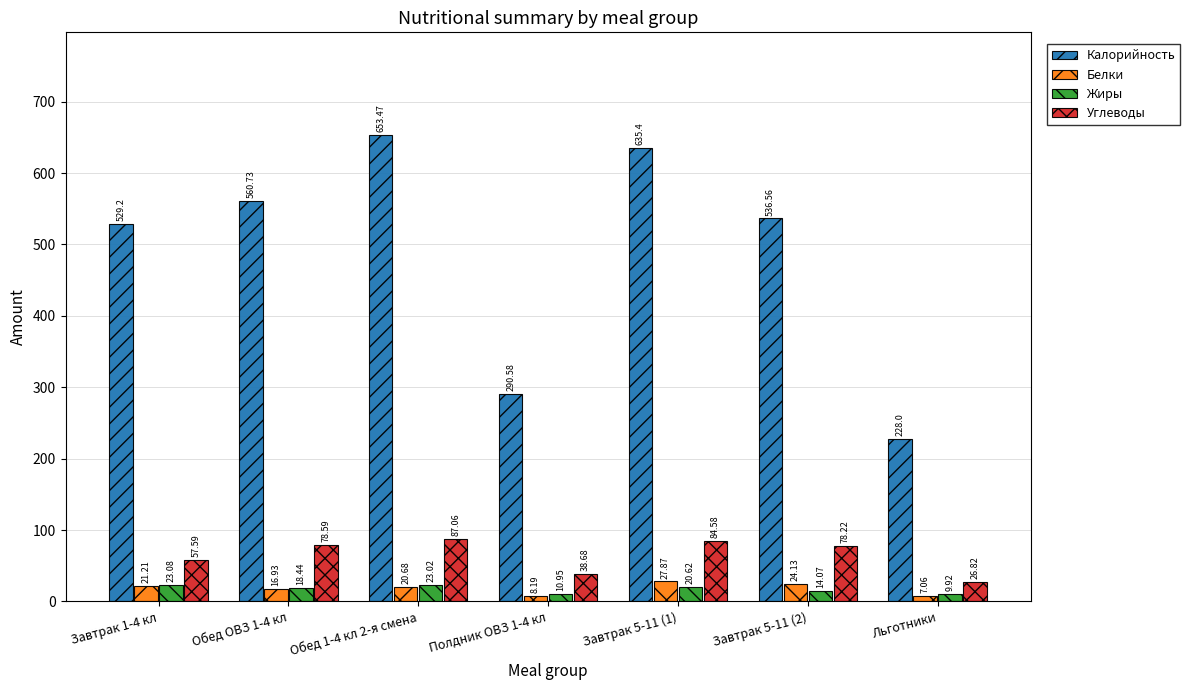

What is the value of the Калорийность bar at the 7th from the left?

228.0